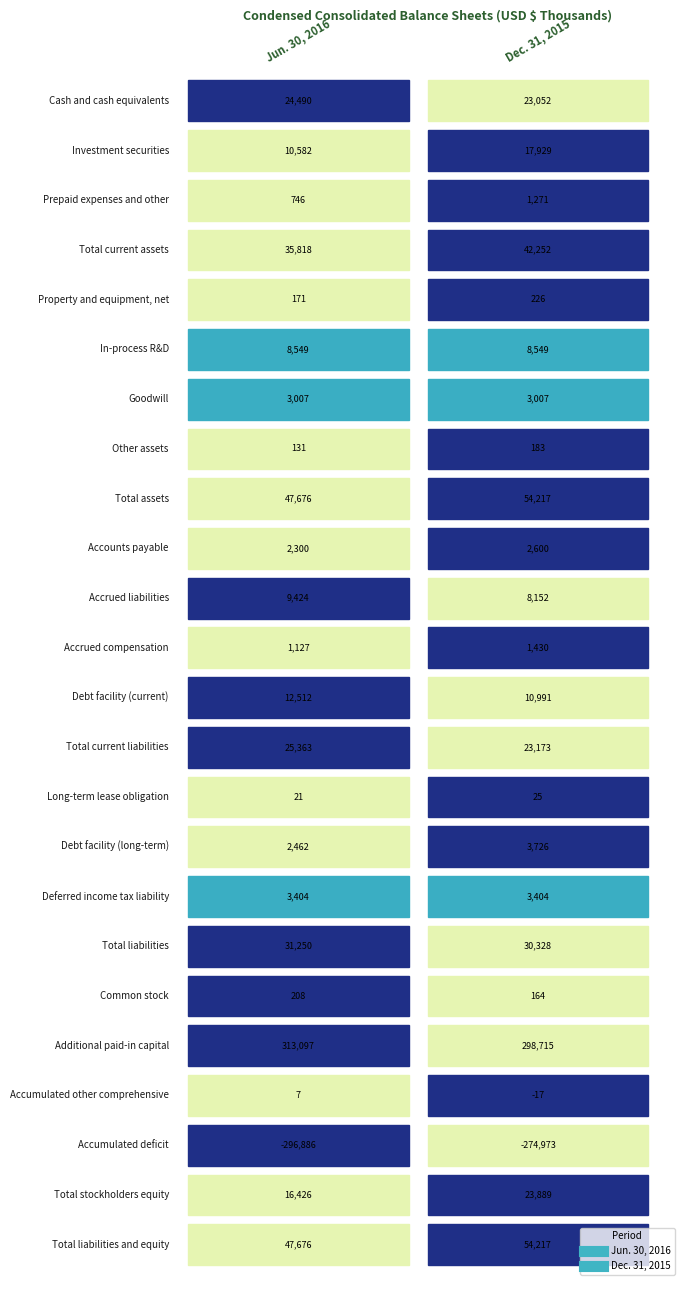

What is the spread (max minus min) of values at Jun. 30, 2016?

609983